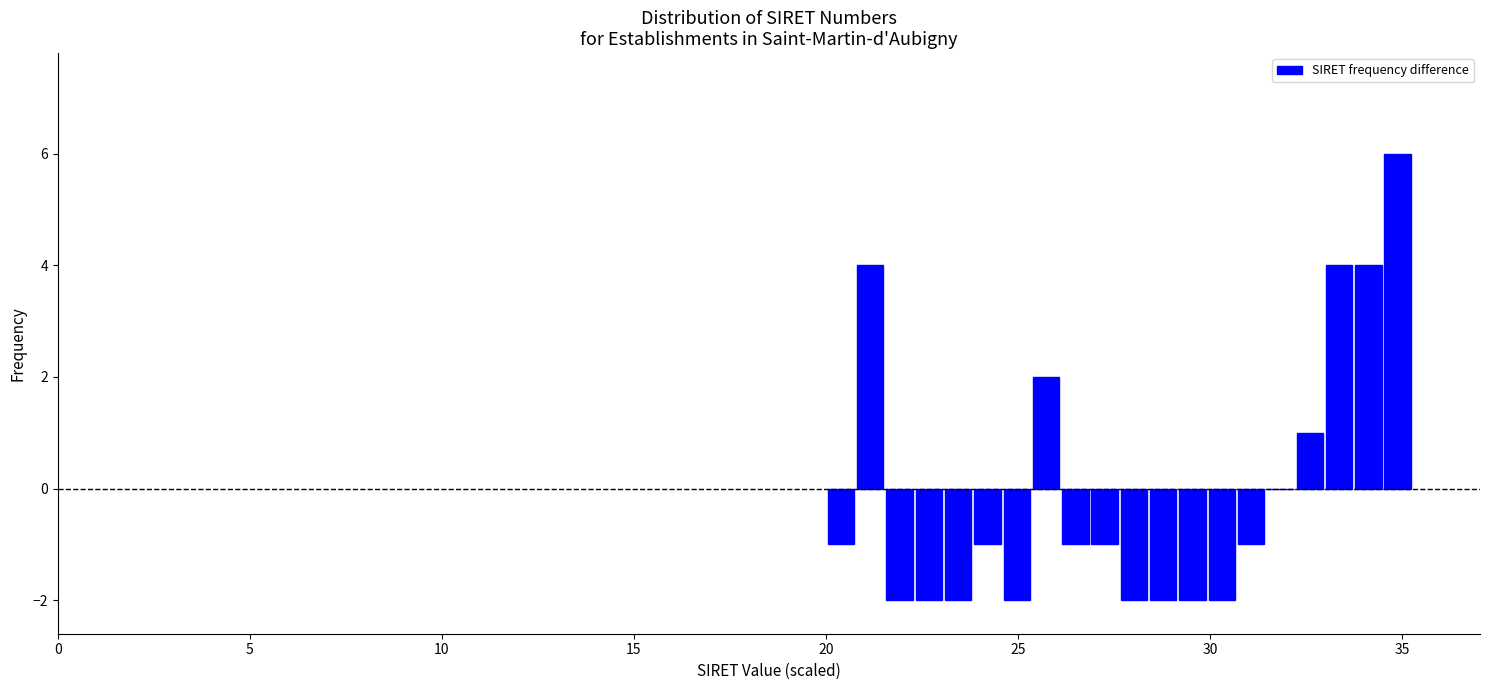

Read against the x-axis, roughly where is the centre of the tallest bar?

35.0